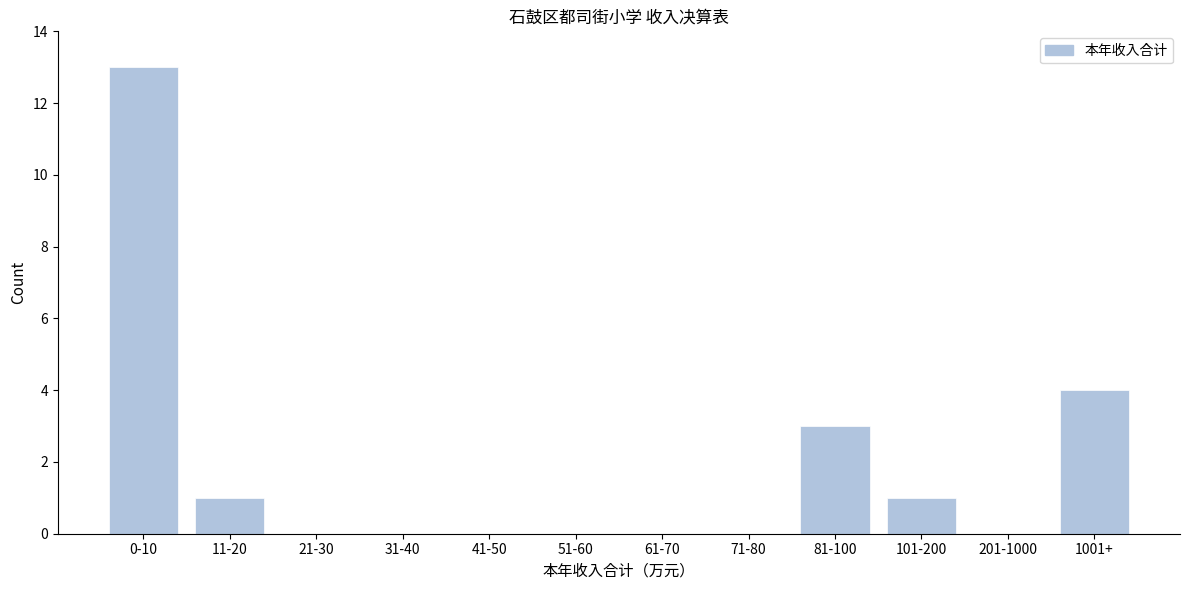

Reading right to left, transcribe all the data shown in this chart.

1001+=4	201-1000=0	101-200=1	81-100=3	71-80=0	61-70=0	51-60=0	41-50=0	31-40=0	21-30=0	11-20=1	0-10=13